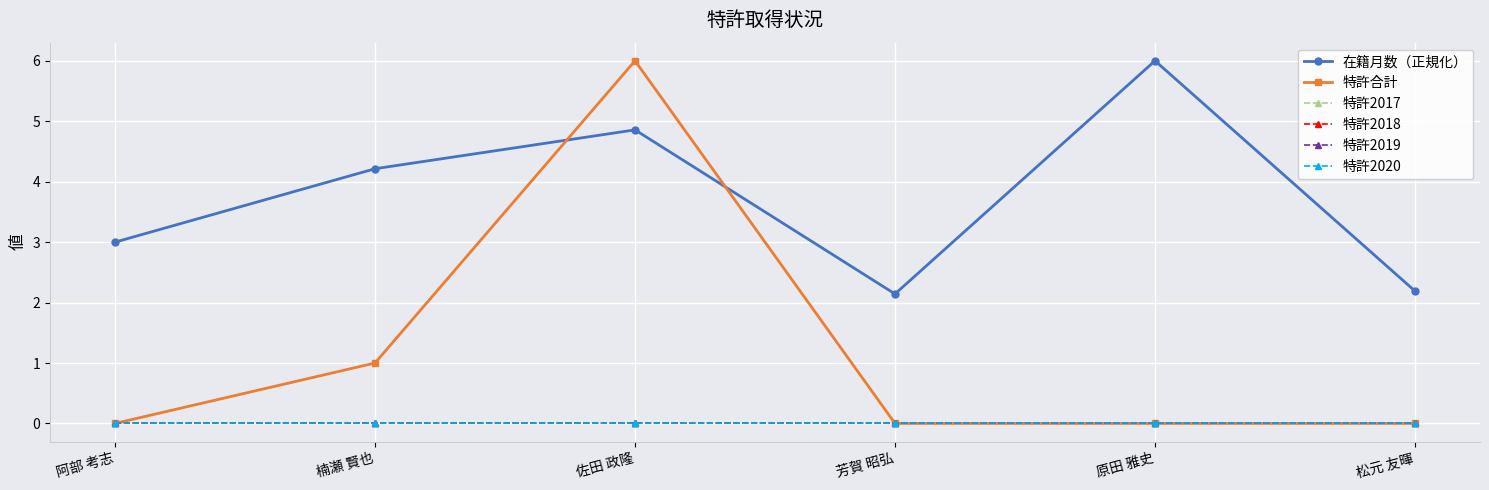

Is this an area chart (filled region under the line)?

No